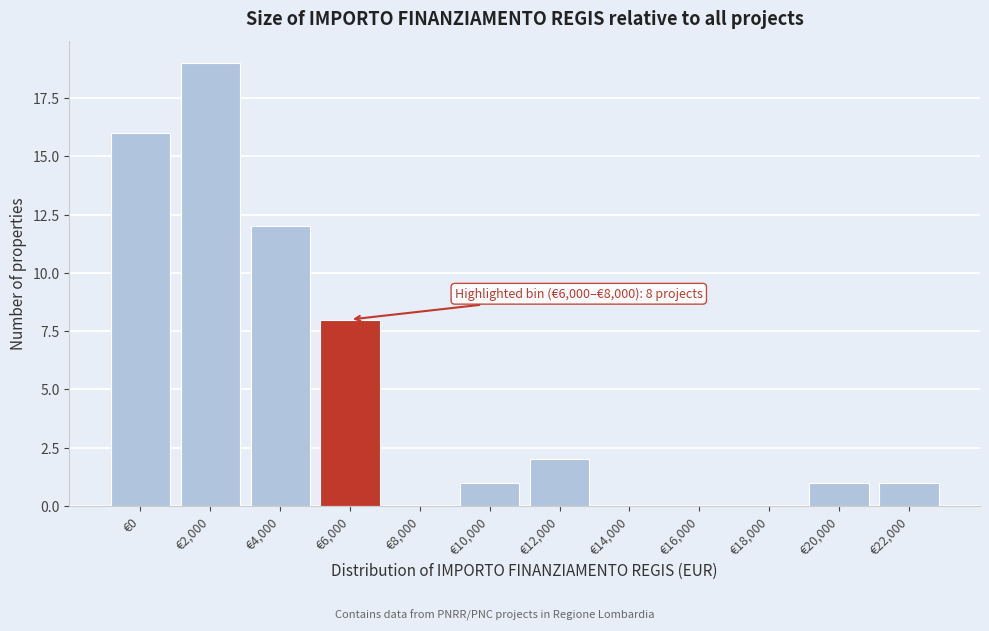

Reading left to right, transcribe all the data shown in this chart.

€0=16	€2,000=19	€4,000=12	€6,000=8	€8,000=0	€10,000=1	€12,000=2	€14,000=0	€16,000=0	€18,000=0	€20,000=1	€22,000=1